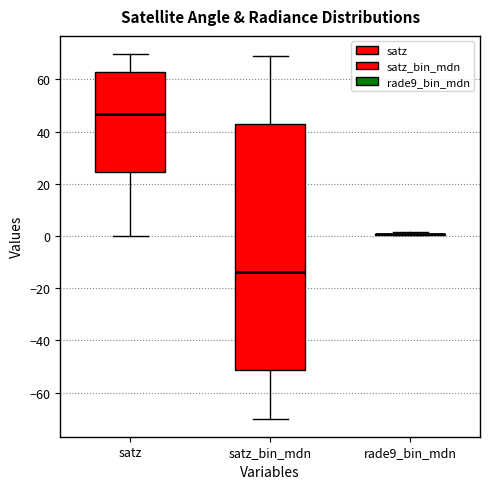

Reading left to right, transcribe this box plot: for each box, give where its median line is, the range the box spans, and where its two whiskers end, as read against the y-axis. The values are not printed on the chart, so give them approximately, as read against the axis.

satz: median 46, box 24 to 62, whiskers 0 to 70
satz_bin_mdn: median -14, box -52 to 44, whiskers -70 to 70
rade9_bin_mdn: box collapsed to a line at 0, whiskers 0 to 2